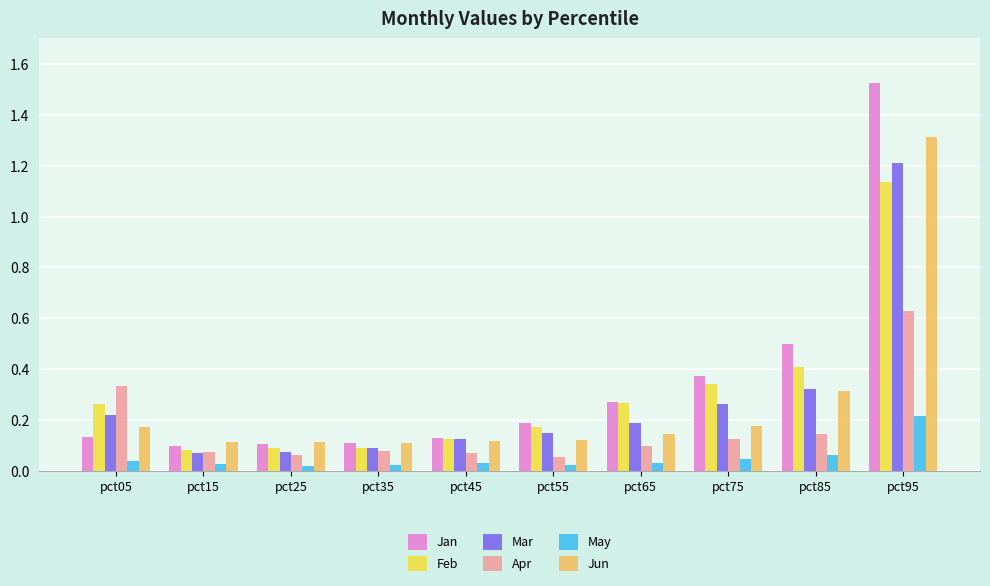

Between pct05 and pct45, which series saw the biggest shift?

Apr